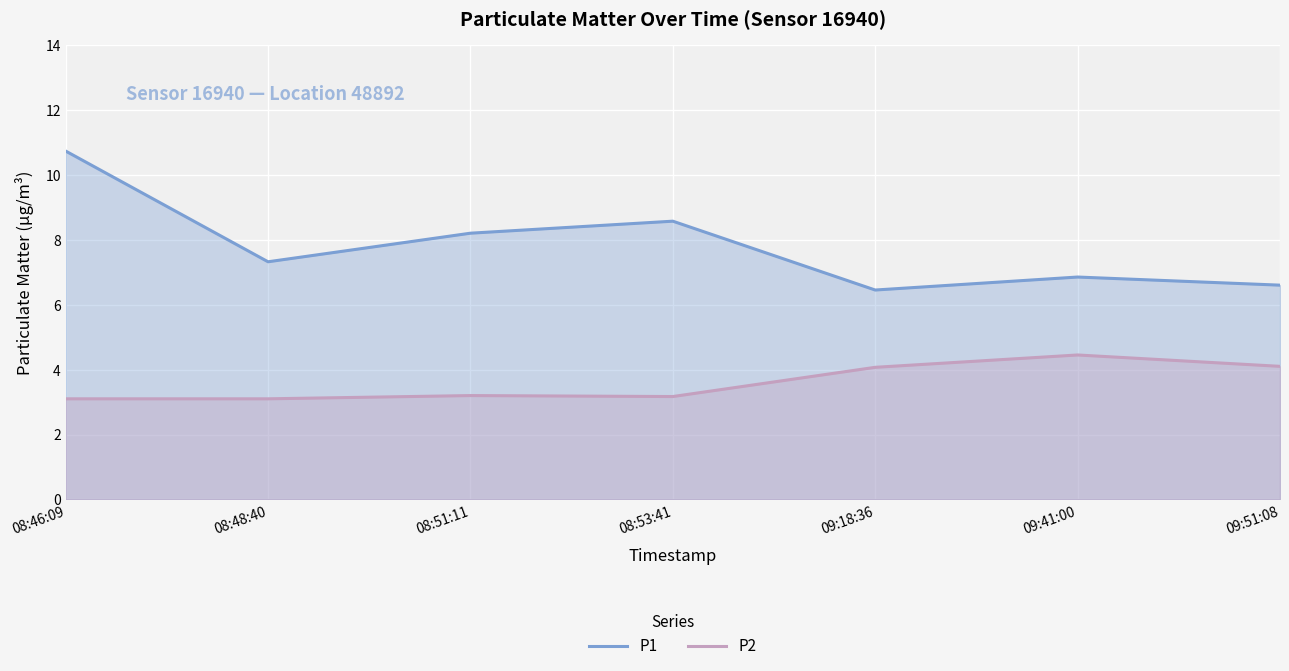

In P2, how many points are higher than both neighbors (excluding endpoints)?

2